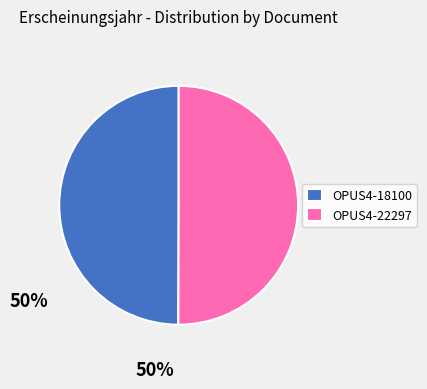

The OPUS4-22297 slice represents 41% of the pie. True or false?

False